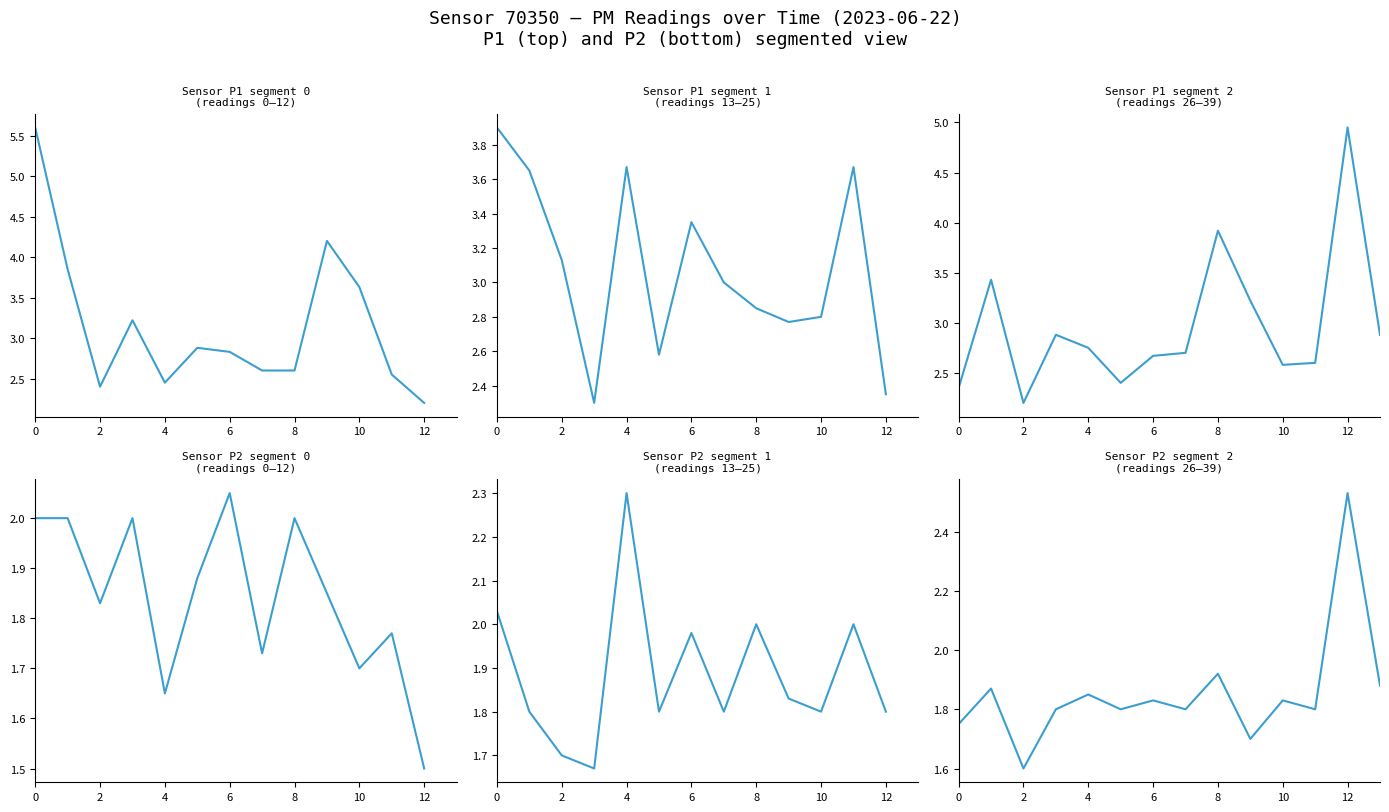

How many categories are shown in the chart?

14